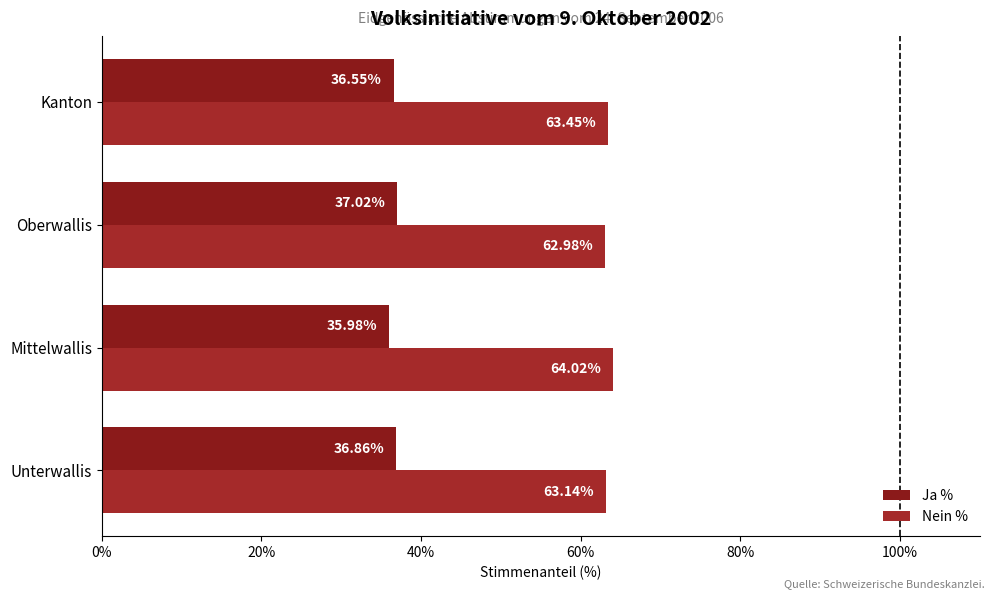

How many data points in Nein % are above 63?

3